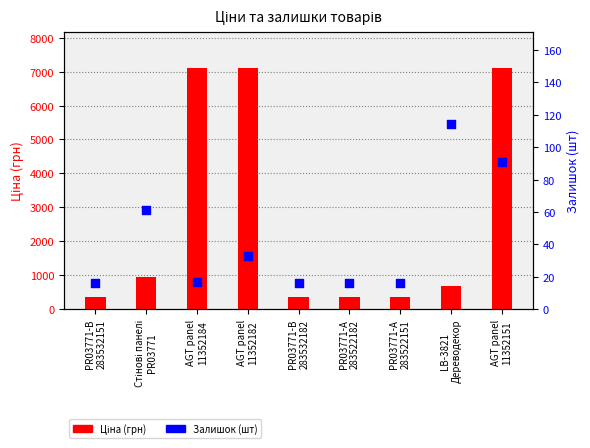

Is the value of Залишок at Стінові панелі
PR03771 greater than the value of Ціна at PR03771-B
283532182?

No